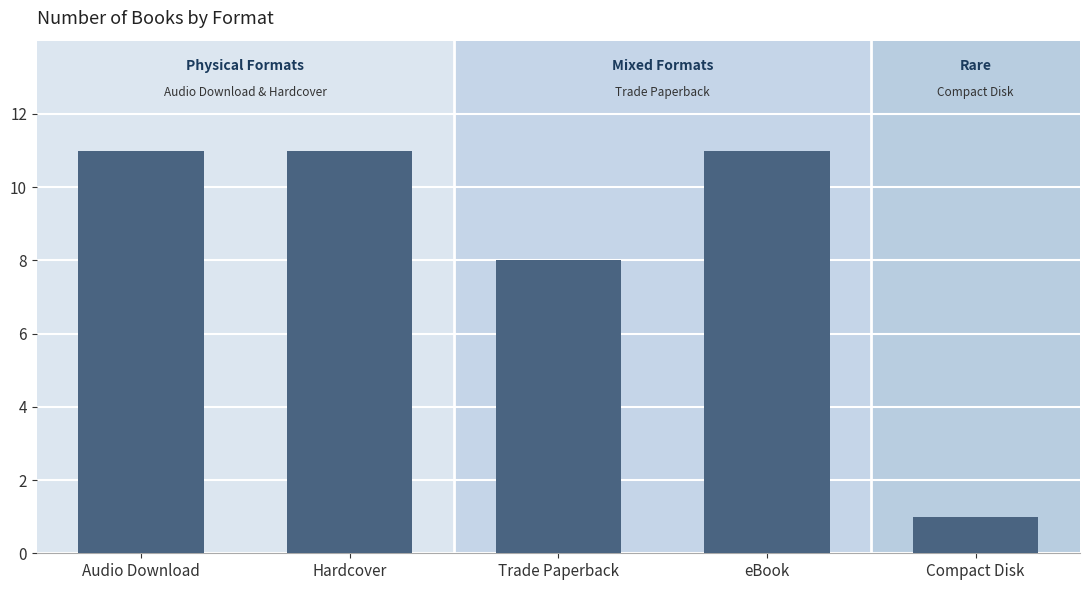

How many values are below 11?

2